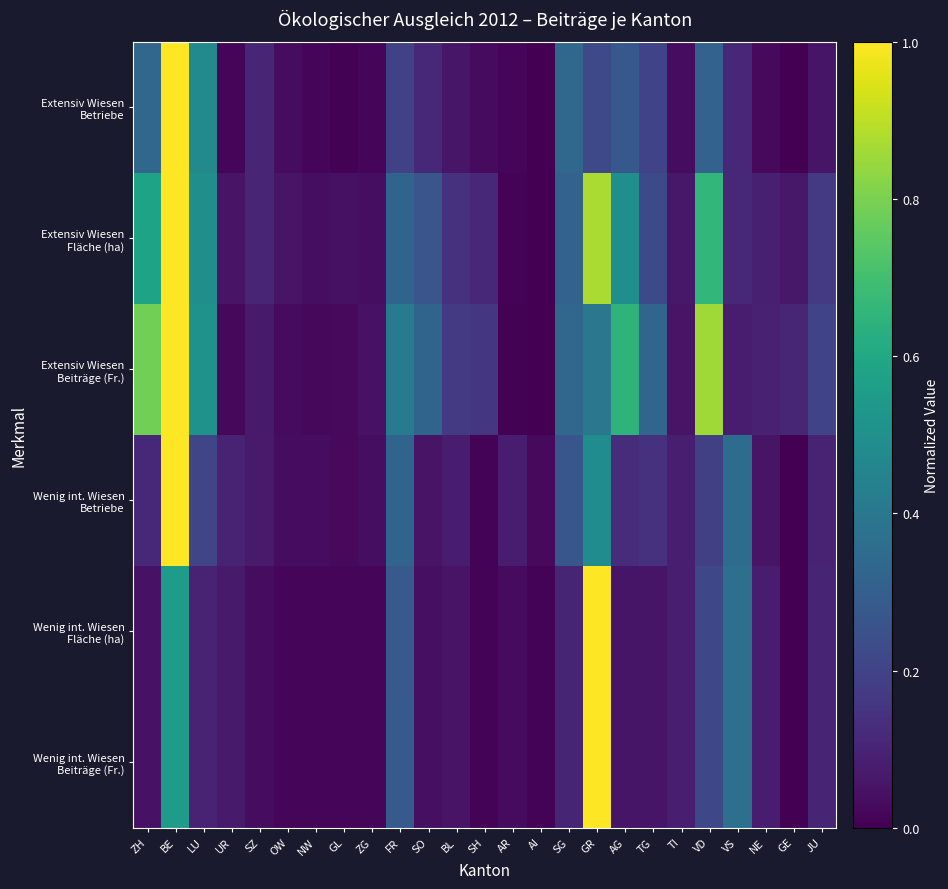

Which series has the widest spread of values?

Extensiv Wiesen Betriebe